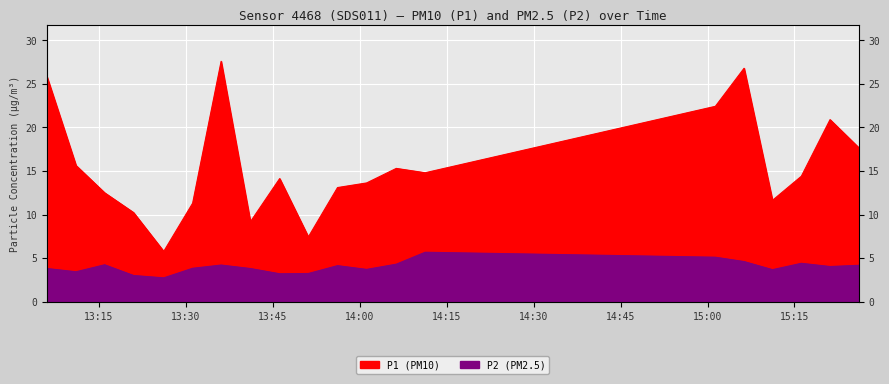

How many values in the P1 series are below 14?

9